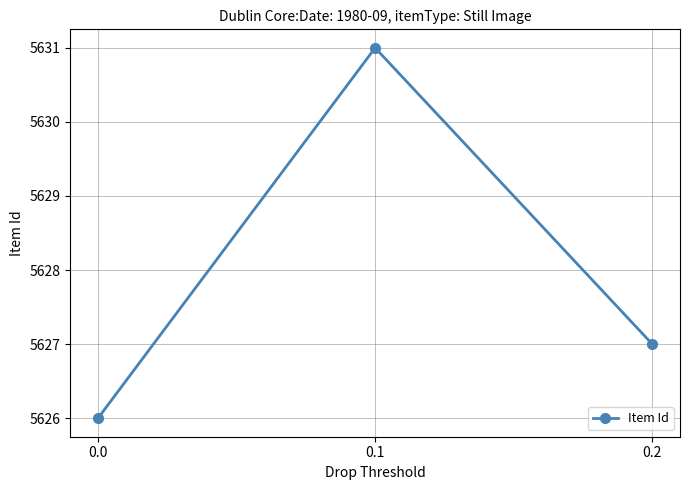

What is the minimum value shown in the chart?

5626